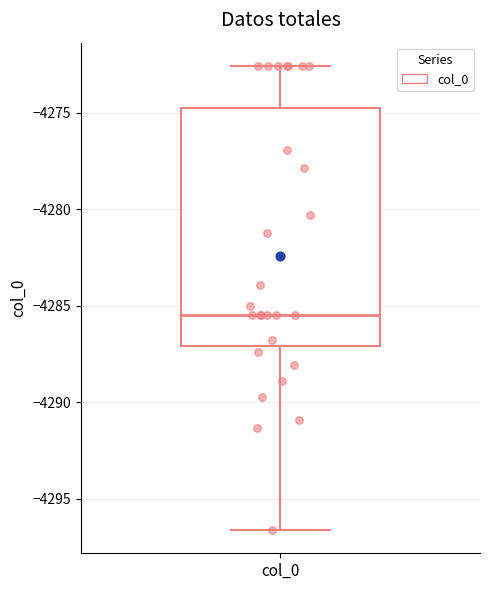

Where is the lower edge of the box for col_0 on the y-axis? The values are not printed on the chart, so give them approximately, as read against the axis.

-4287.0